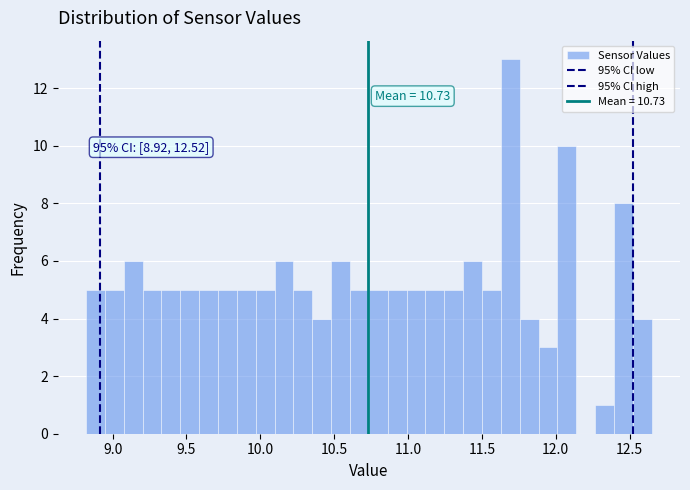

Read against the x-axis, roughly where is the centre of the tallest bar?

11.70